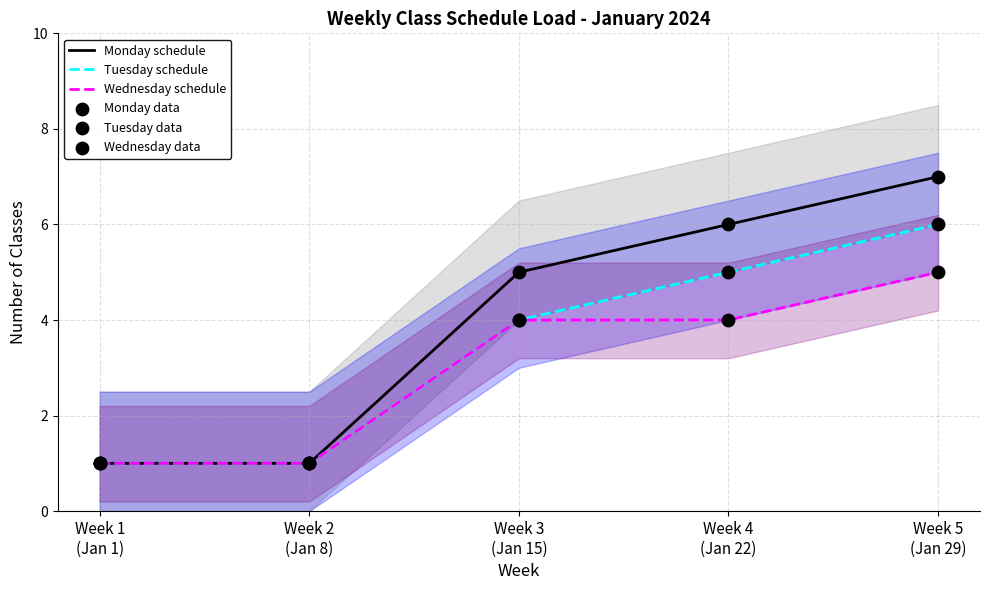

Which series has the largest total across all categories?

Monday schedule